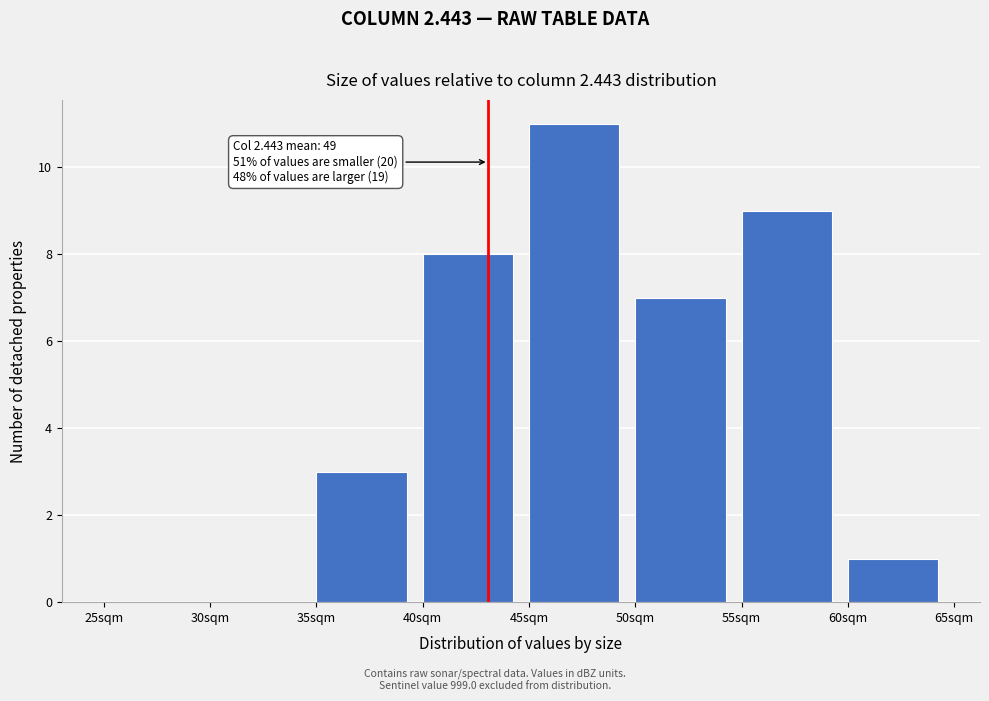

Which range on the x-axis has the tallest bar?

45 to 50